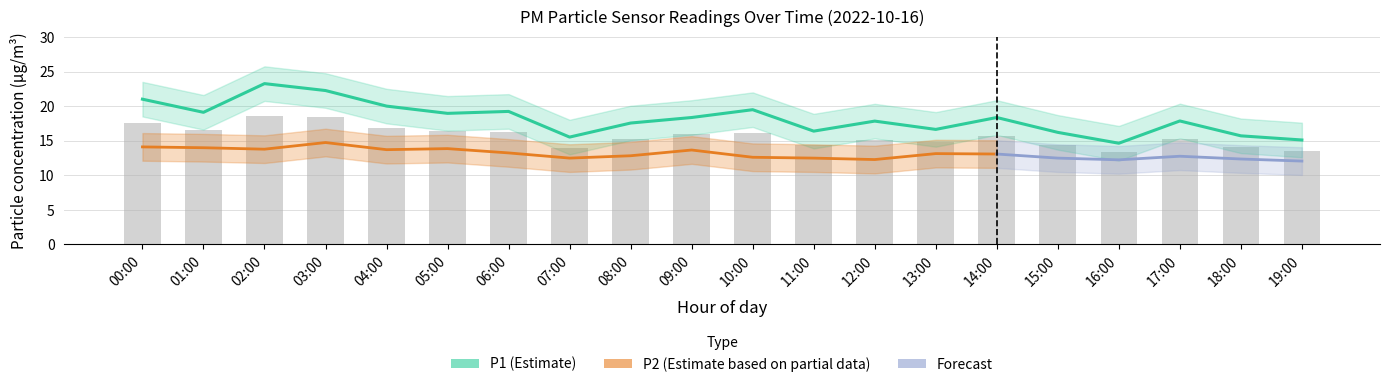

Rank the categories by value from lowest to highest.

16:00, 19:00, 07:00, 18:00, 15:00, 11:00, 13:00, 08:00, 12:00, 17:00, 09:00, 14:00, 05:00, 01:00, 06:00, 10:00, 04:00, 00:00, 03:00, 02:00